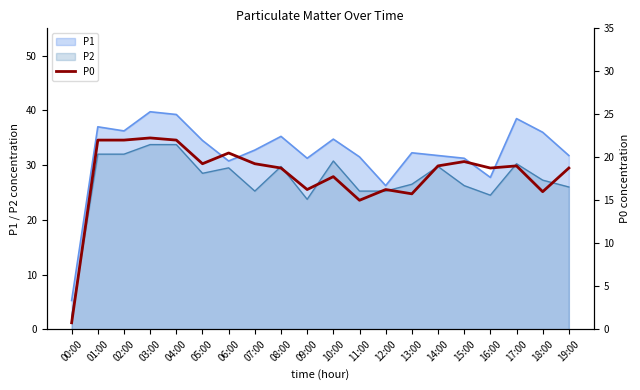

What is the smallest value displayed?

0.8